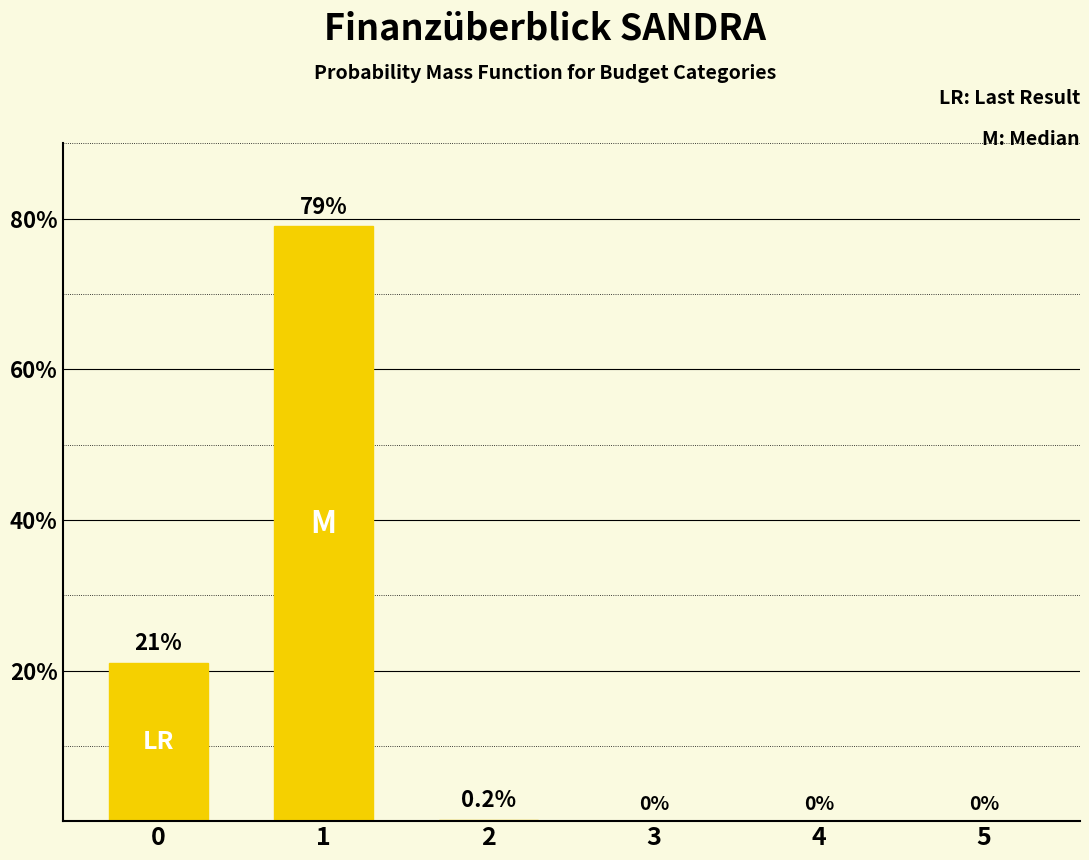

What is the change in value from 1 to 2?

-78.8